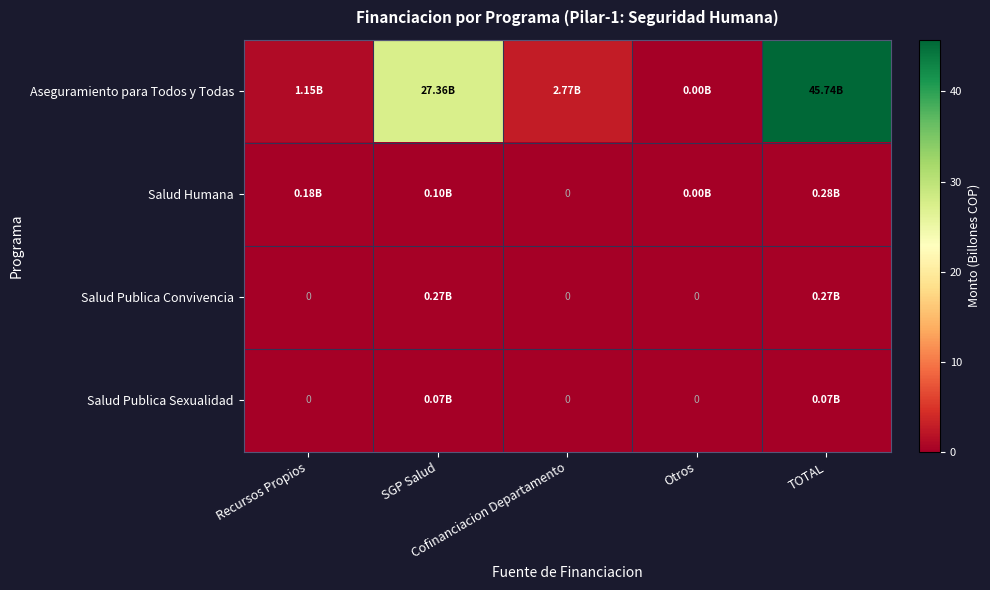

Which series changed the most between Recursos Propios and SGP Salud?

Aseguramiento para Todos y Todas